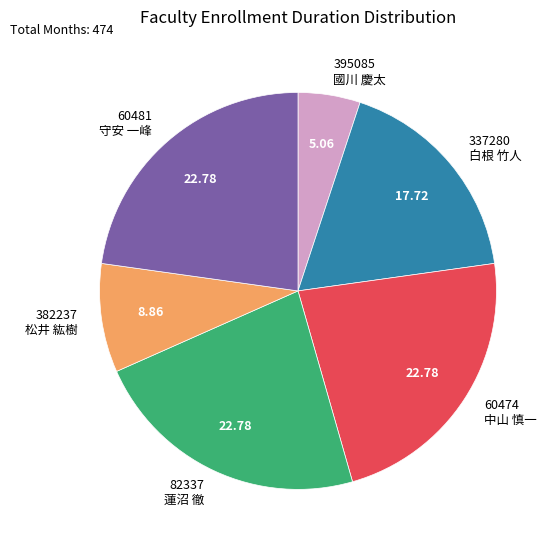

Approximately how many times larger is the value at 60481 守安 一峰 compared to 382237 松井 紘樹?

2.6